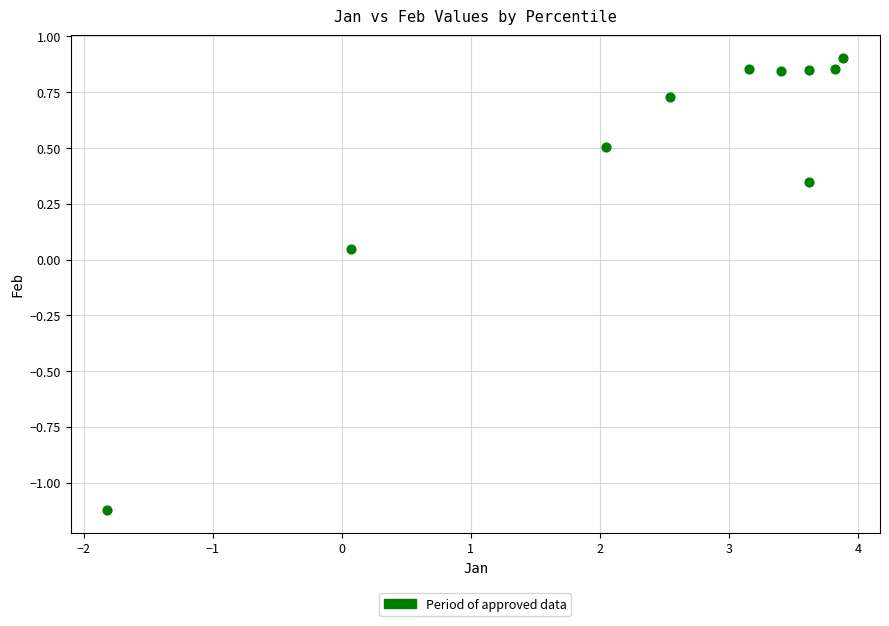

What is the range of X values (max minus min)?

5.7